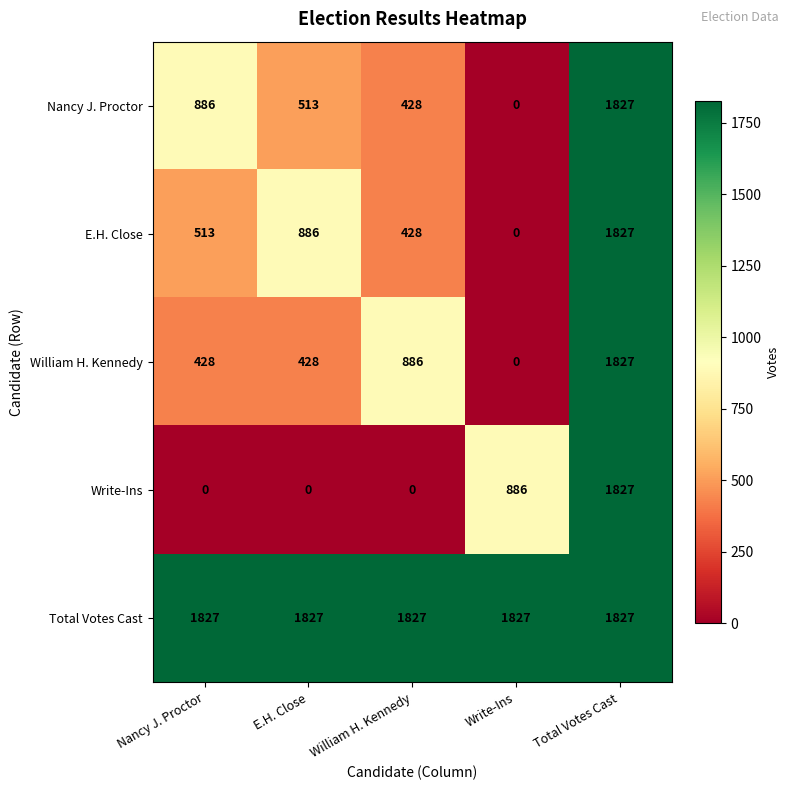

What is the sum of the Nancy J. Proctor values at William H. Kennedy and Total Votes Cast?

2255